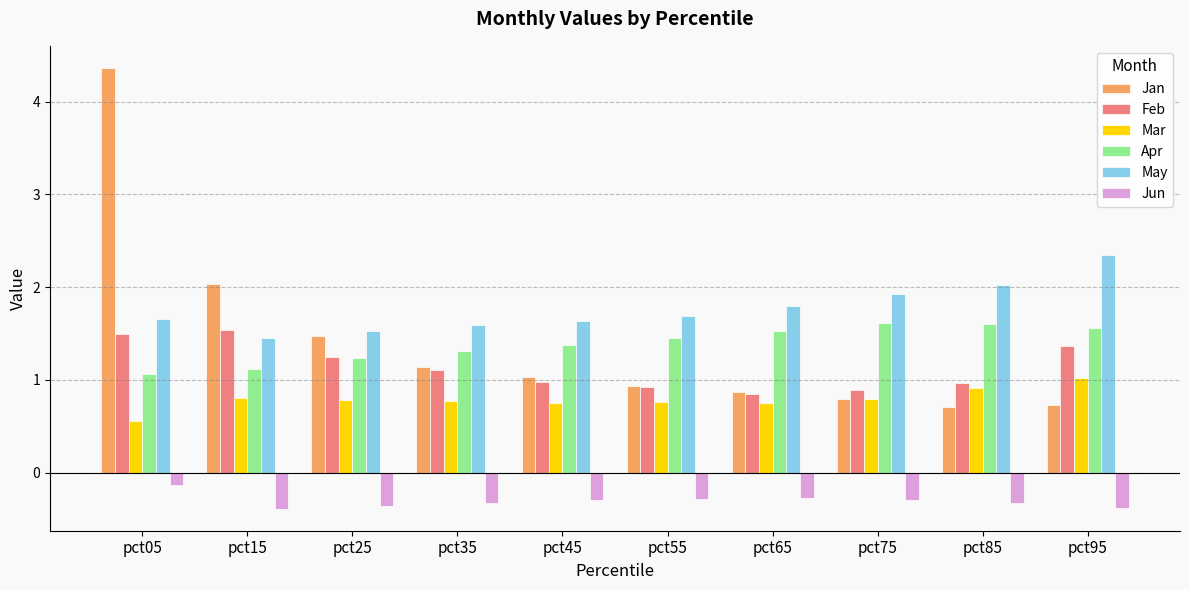

Reading left to right, extract all data points from this chart.

Jan: pct05=4.4	pct15=2.0	pct25=1.5	pct35=1.1	pct45=1.0	pct55=0.9	pct65=0.9	pct75=0.8	pct85=0.7	pct95=0.7
Feb: pct05=1.5	pct15=1.5	pct25=1.2	pct35=1.1	pct45=1.0	pct55=0.9	pct65=0.8	pct75=0.9	pct85=1.0	pct95=1.4
Mar: pct05=0.6	pct15=0.8	pct25=0.8	pct35=0.8	pct45=0.8	pct55=0.8	pct65=0.8	pct75=0.8	pct85=0.9	pct95=1.0
Apr: pct05=1.1	pct15=1.1	pct25=1.2	pct35=1.3	pct45=1.4	pct55=1.4	pct65=1.5	pct75=1.6	pct85=1.6	pct95=1.6
May: pct05=1.7	pct15=1.4	pct25=1.5	pct35=1.6	pct45=1.6	pct55=1.7	pct65=1.8	pct75=1.9	pct85=2.0	pct95=2.3
Jun: pct05=-0.1	pct15=-0.4	pct25=-0.4	pct35=-0.3	pct45=-0.3	pct55=-0.3	pct65=-0.3	pct75=-0.3	pct85=-0.3	pct95=-0.4